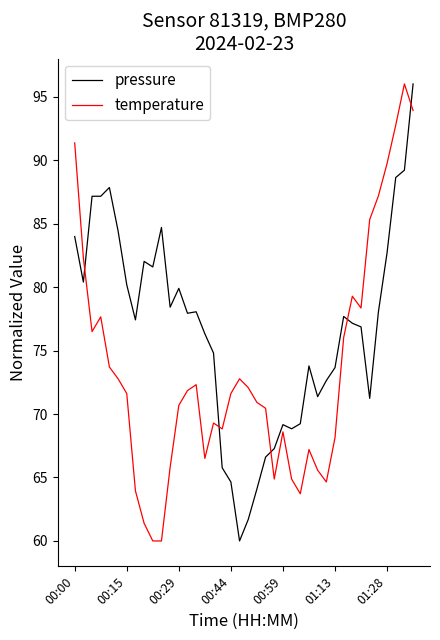

List the series in order of their overall mean, lowest first.

temperature, pressure